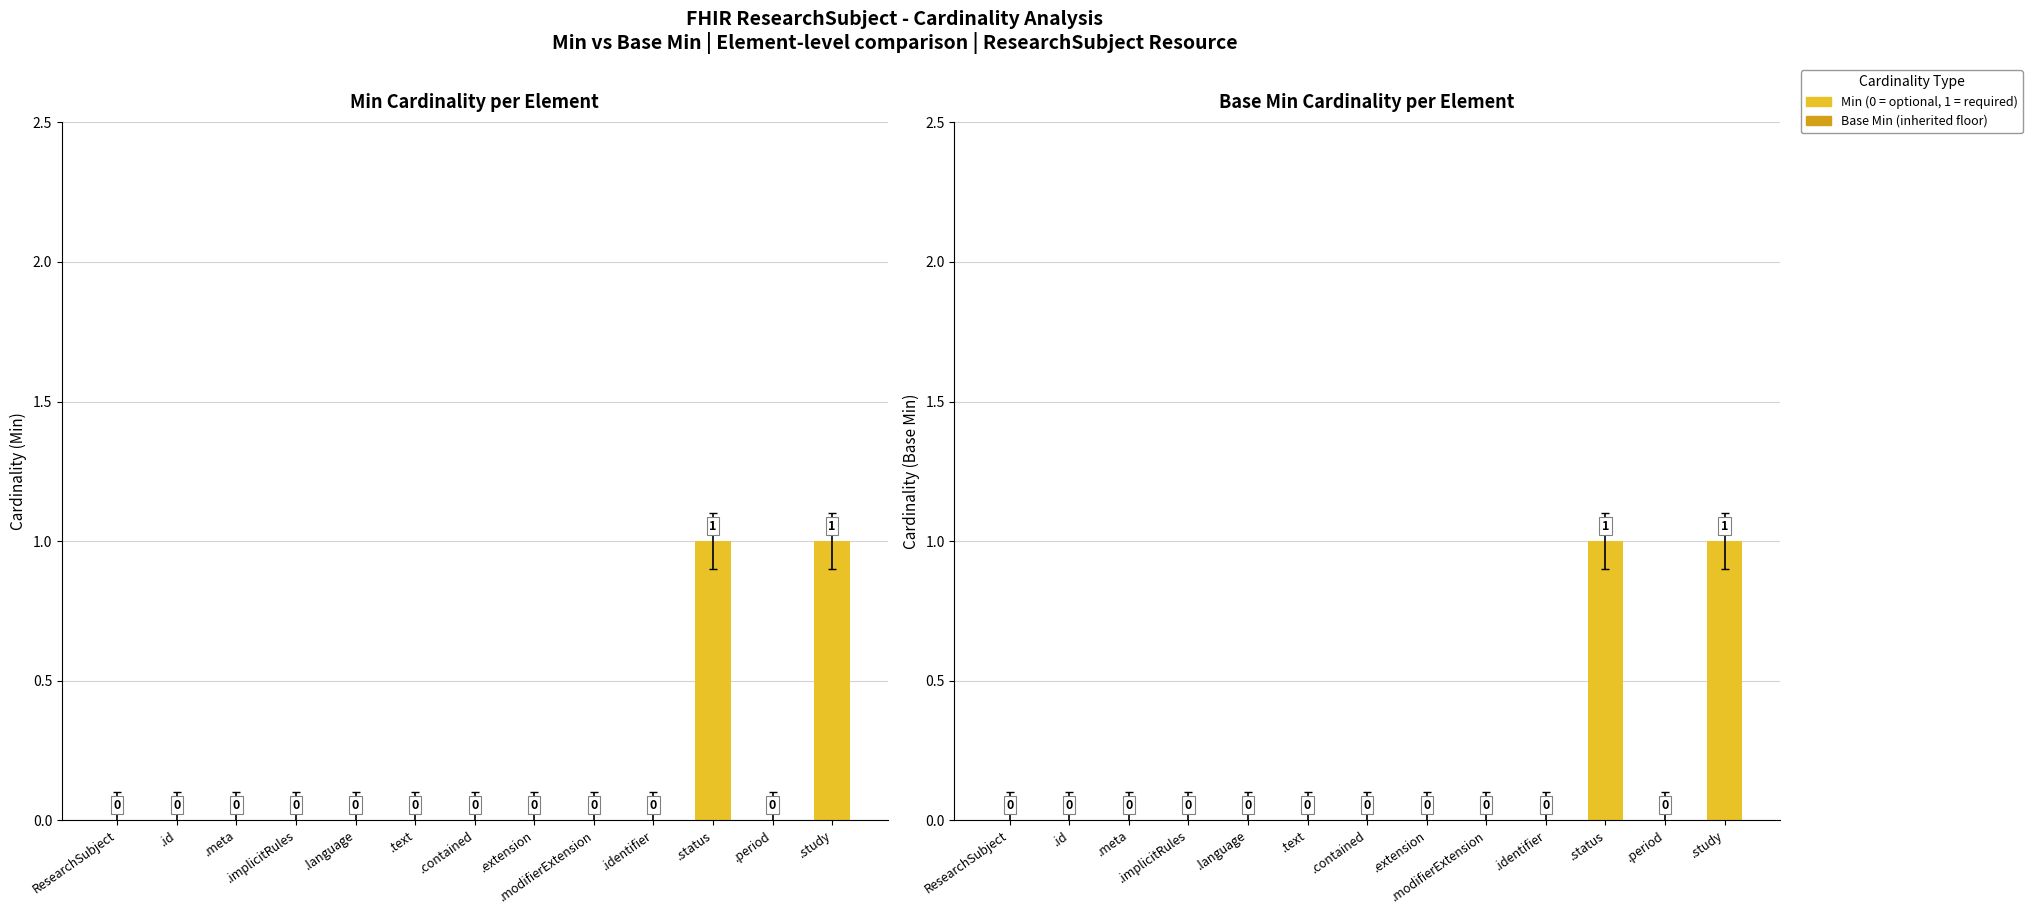

Rank the categories by Min value from highest to lowest.

.status, .study, ResearchSubject, .id, .meta, .implicitRules, .language, .text, .contained, .extension, .modifierExtension, .identifier, .period